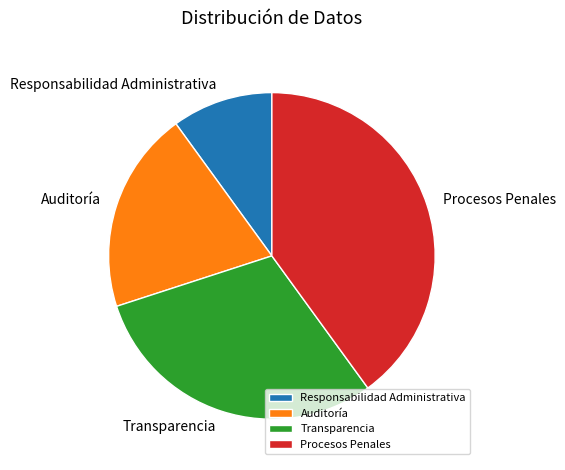

Do Procesos Penales and Auditoría together represent more than half of the pie?

Yes